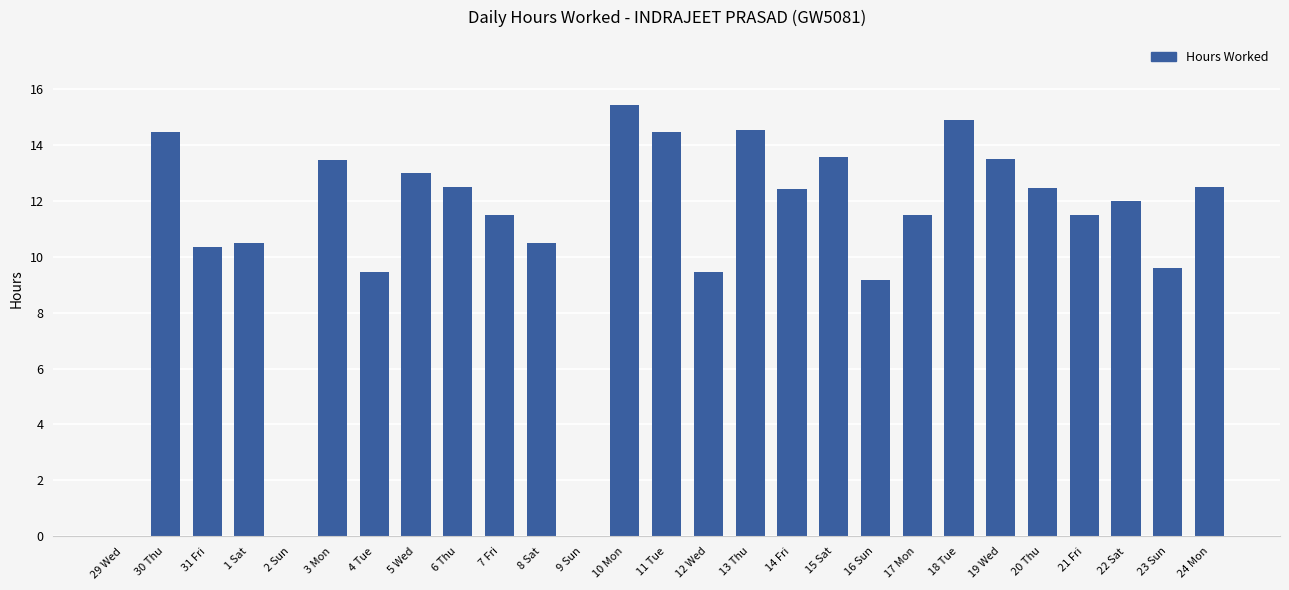

What is the ratio of the value at 3 Mon to the value at 6 Thu?

1.1